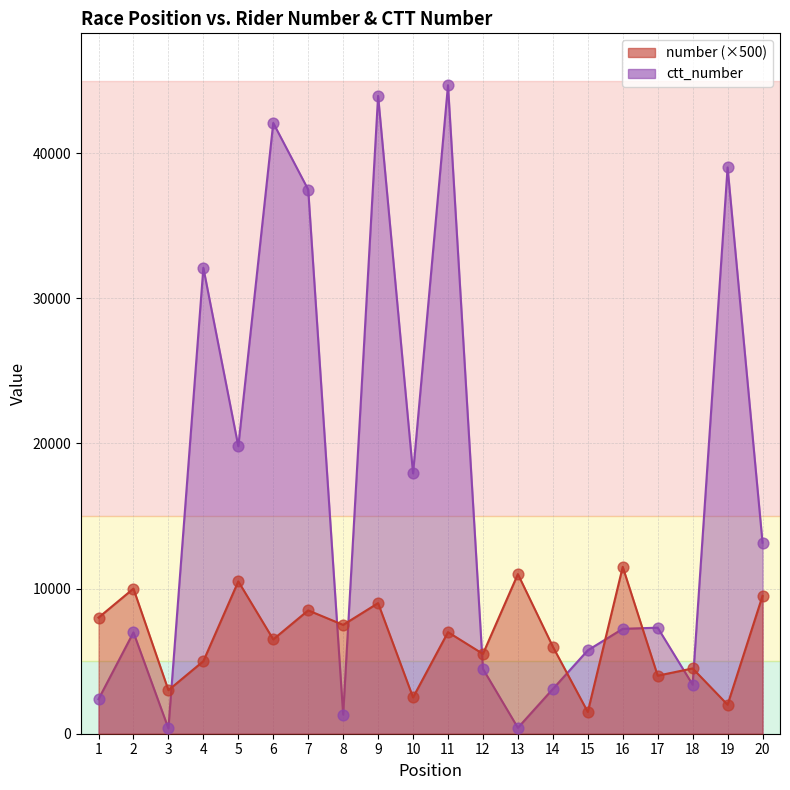

Is the value of number at 15 greater than the value of ctt_number at 2?

No